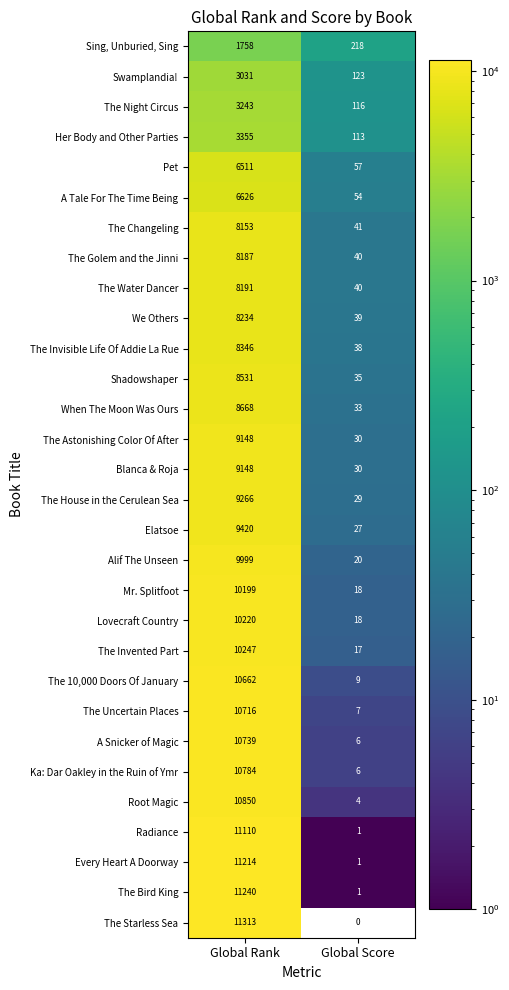

Between Global Rank and Global Score, which series saw the biggest shift?

The Starless Sea